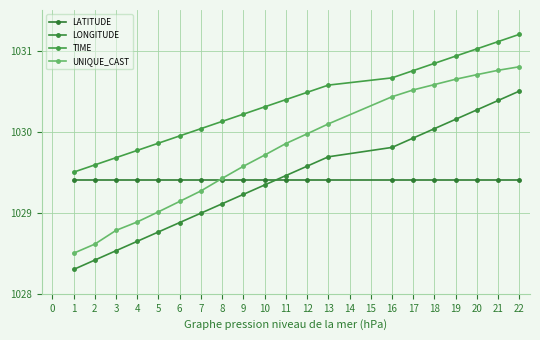

What is the difference between the highest and lowest values at 1?

1.2